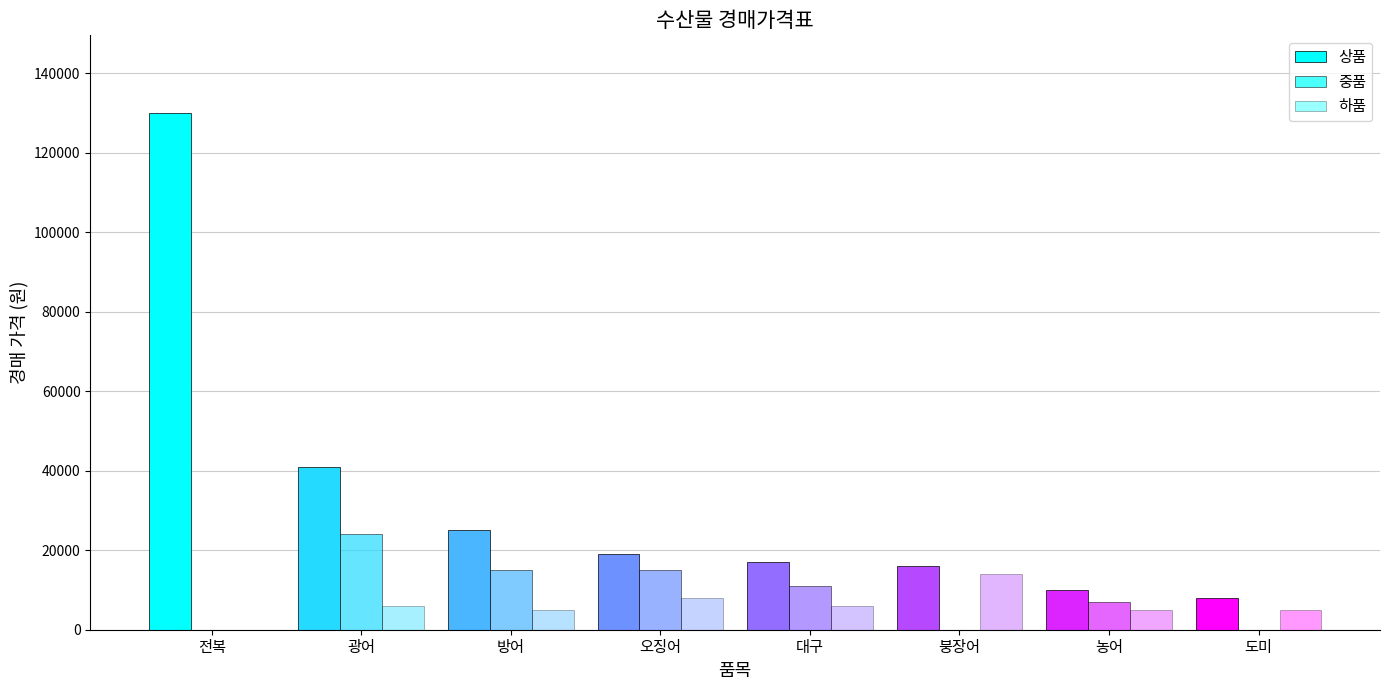

How many positive values does the 하품 series have?

7